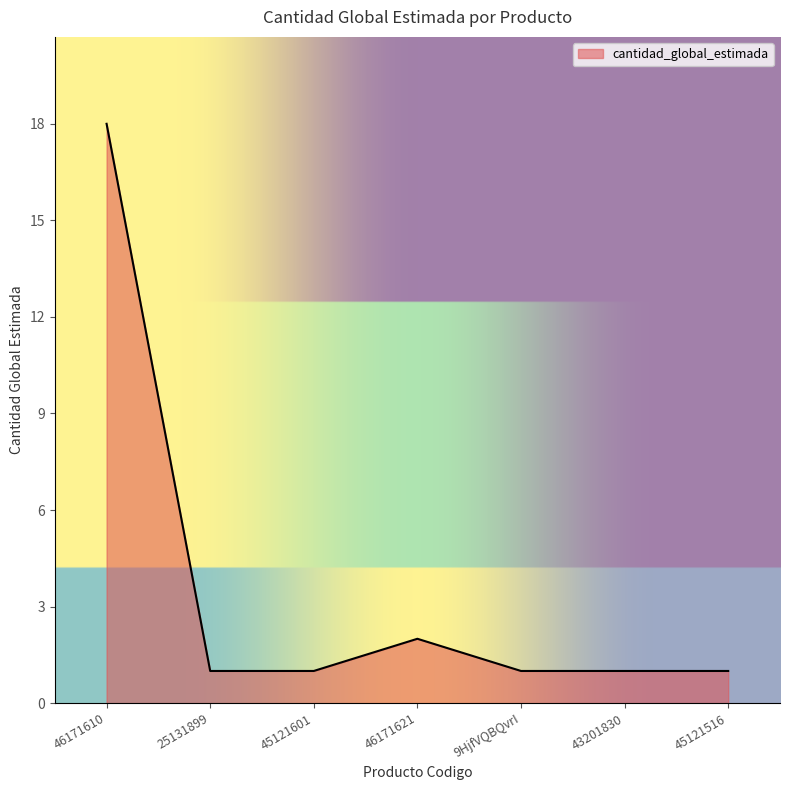

What is the difference between the maximum and minimum values?

17